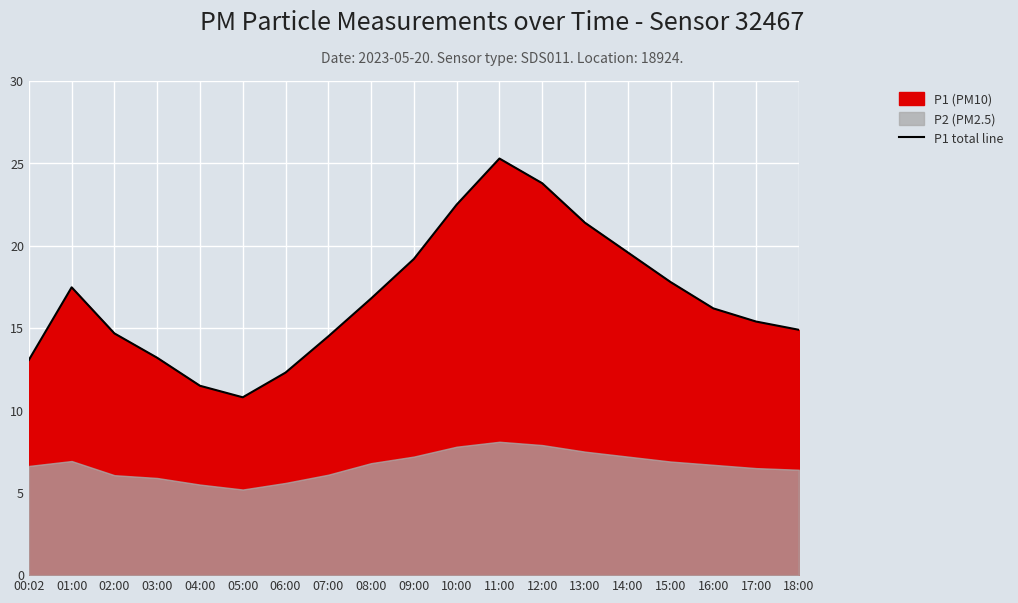

The chart shows a value of 22.1 at 16:00. True or false?

False